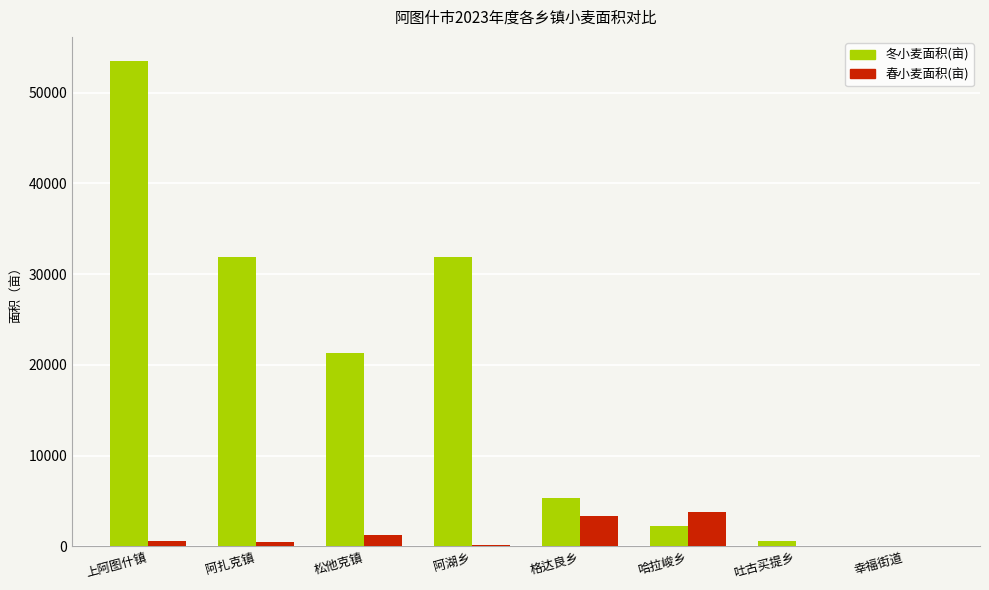

What is the sum of all 春小麦面积(亩) values?

9771.9